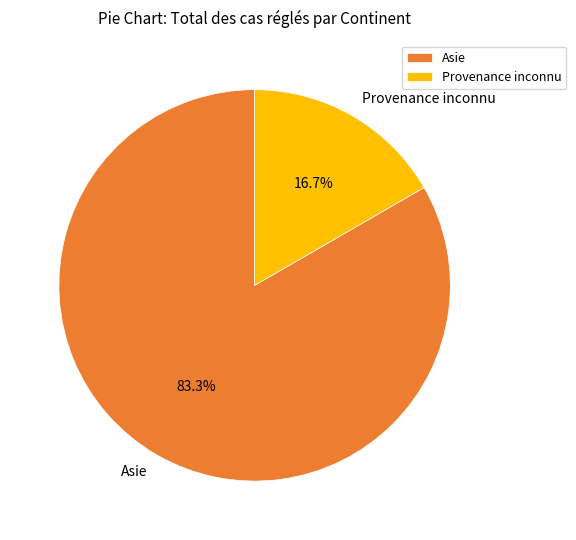

Rank the categories by value from highest to lowest.

Asie, Provenance inconnu